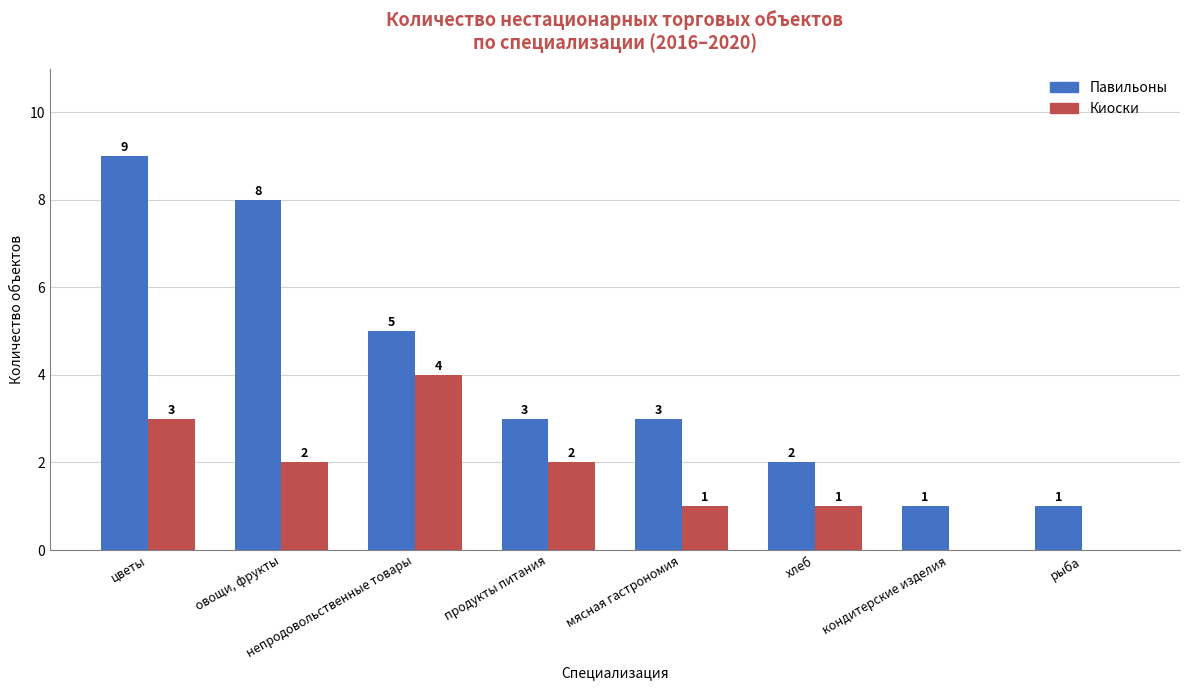

Count the Киоски values in the range 1 to 3.

5